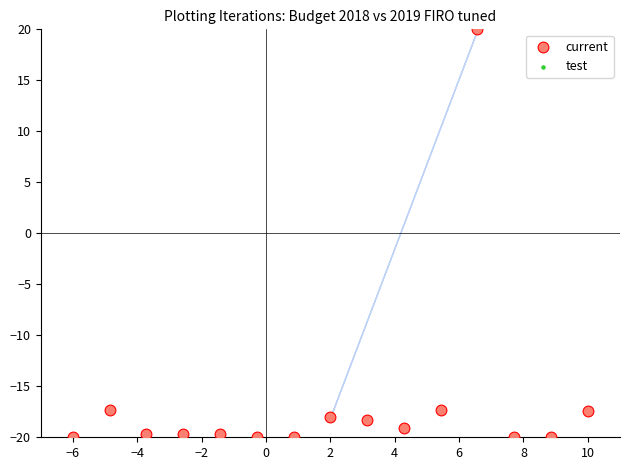

What are all the series names shown in the legend?

current, test